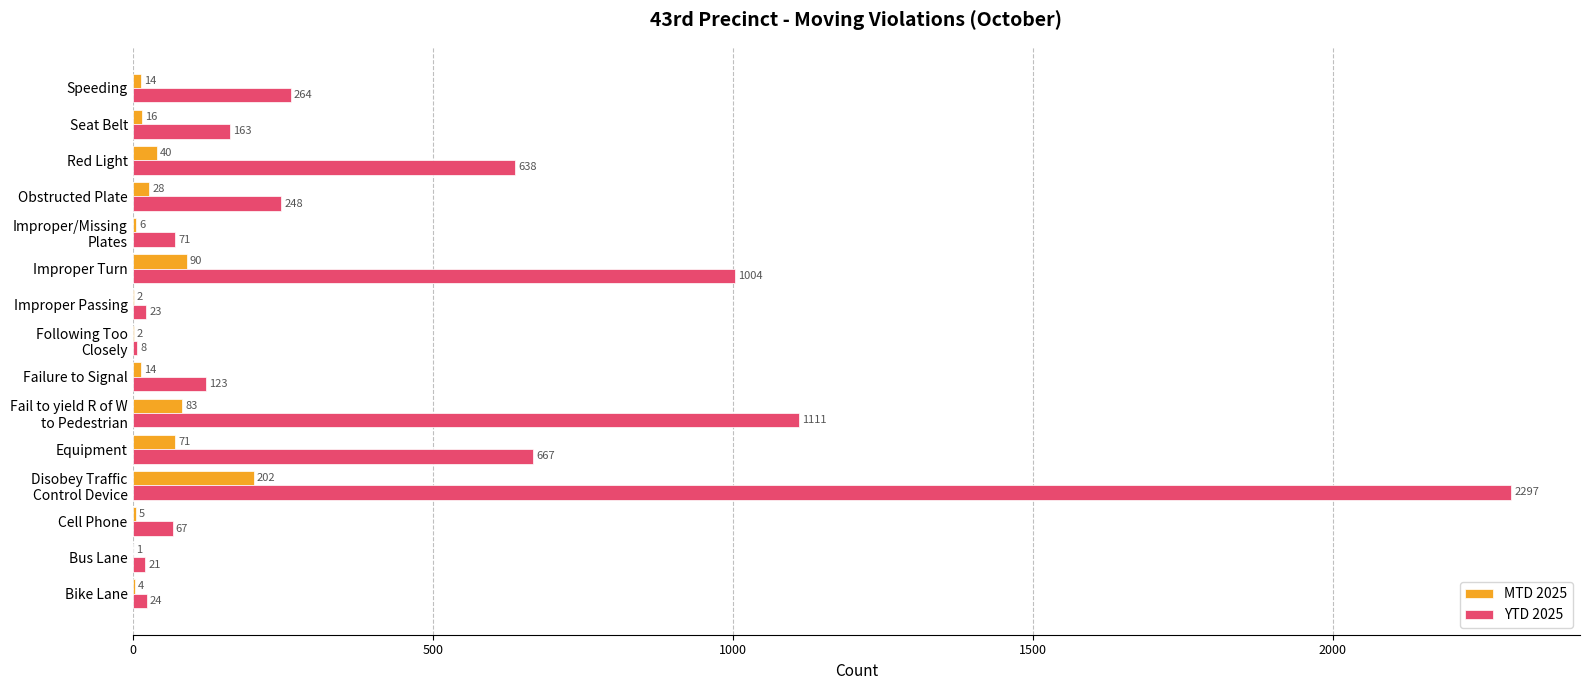

The value of MTD 2025 at Failure to Signal is 14. True or false?

True